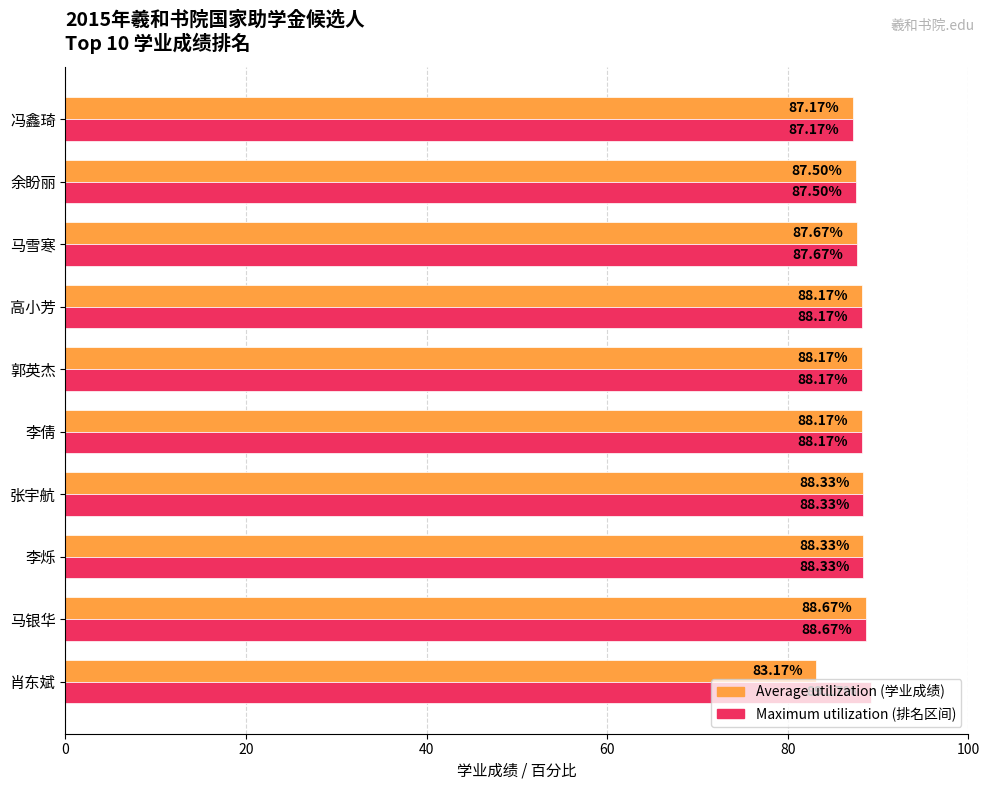

Which label corresponds to the largest value in the chart?

肖东斌